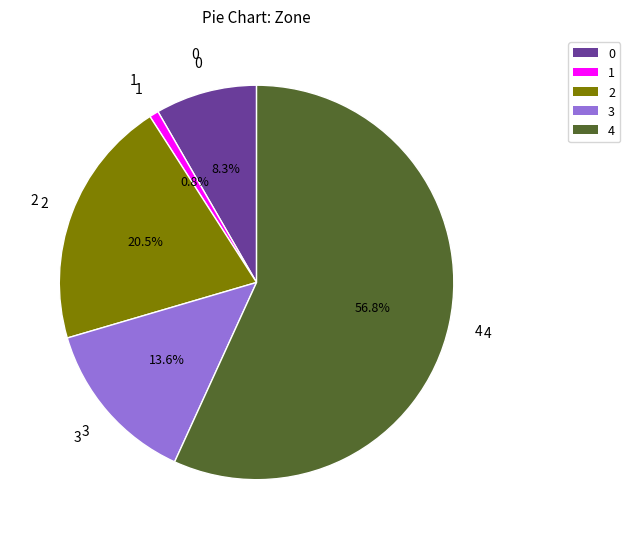

Which category has the biggest portion of the pie?

4